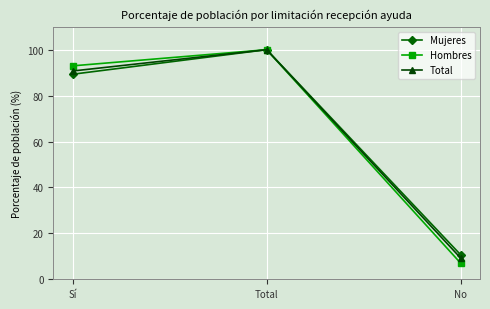

Rank the categories by Total value from lowest to highest.

No, Sí, Total